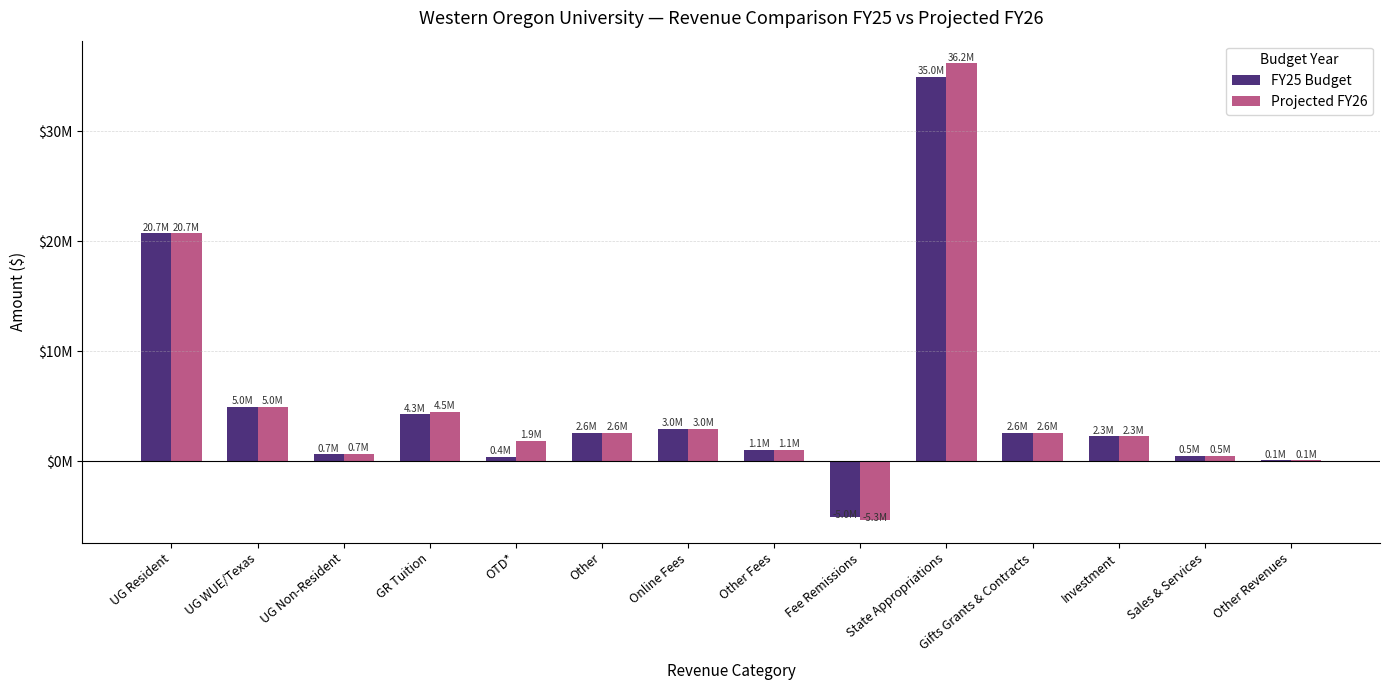

What are all the series names shown in the legend?

FY25 Budget, Projected FY26